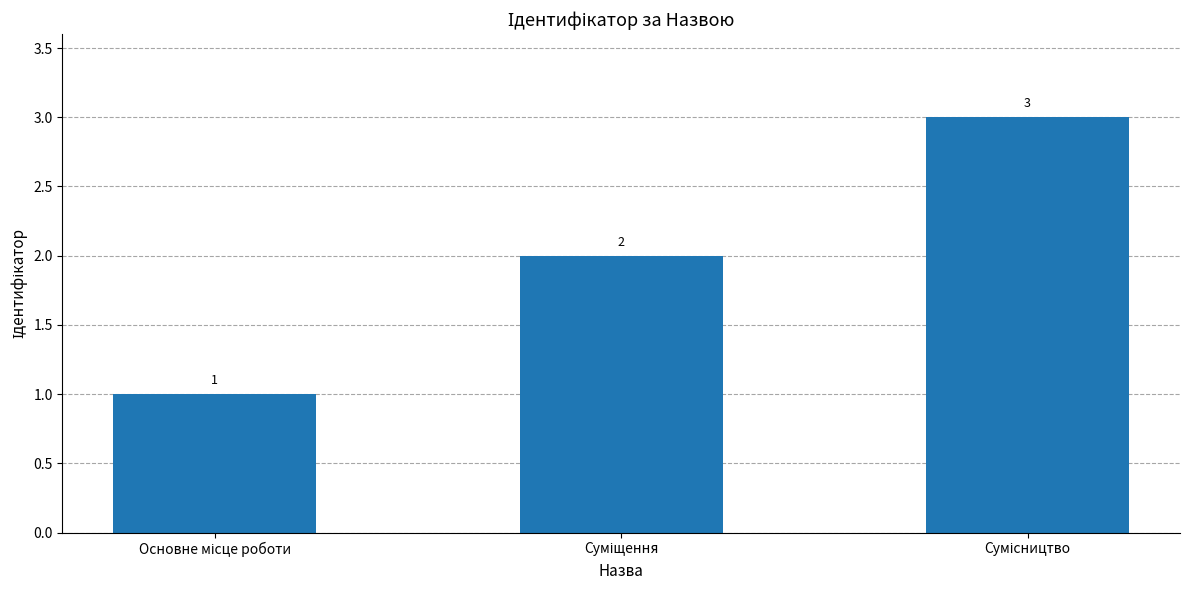

What is the value of the 2nd bar from the left?

2